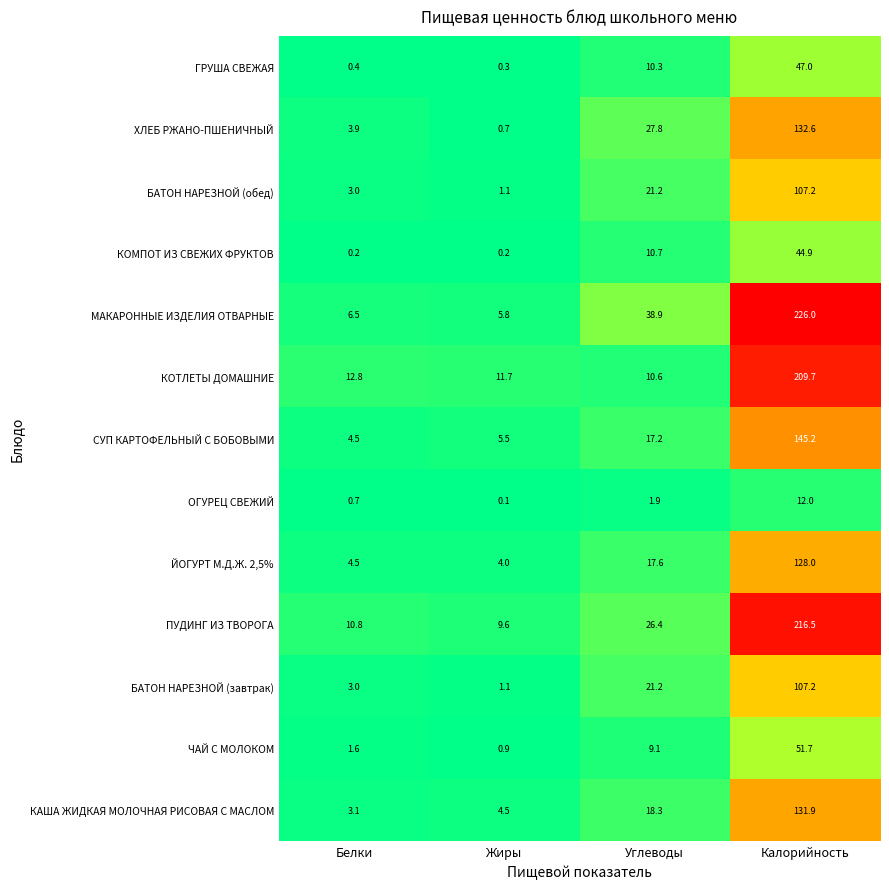

At which label does ПУДИНГ ИЗ ТВОРОГА reach its peak?

Калорийность